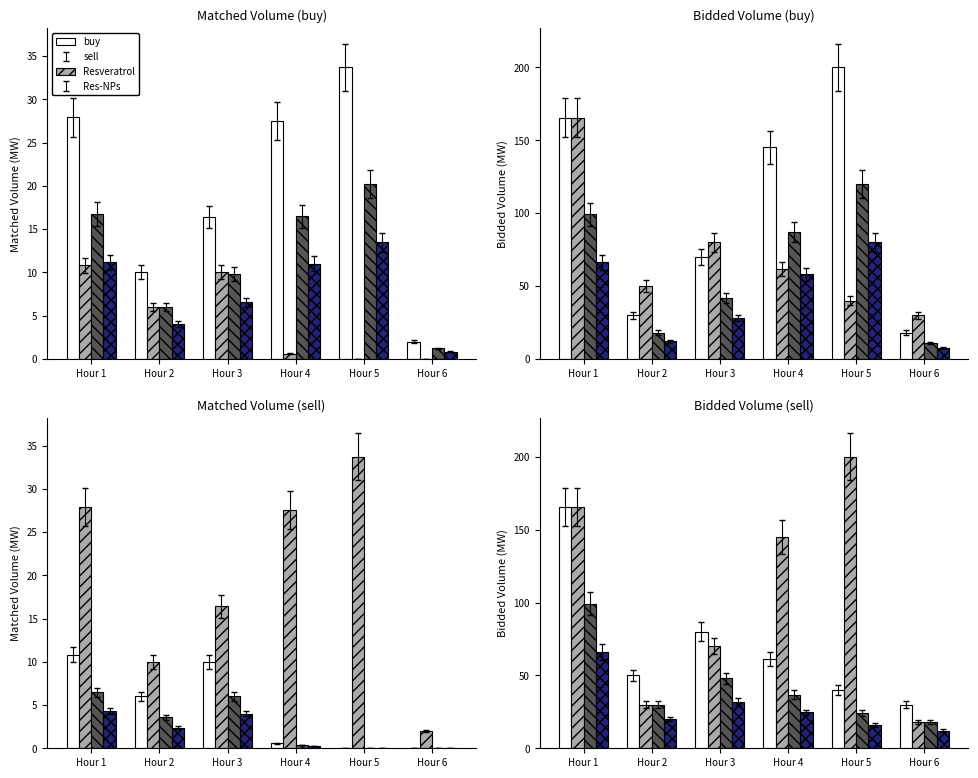

How many groups of bars are there?

6